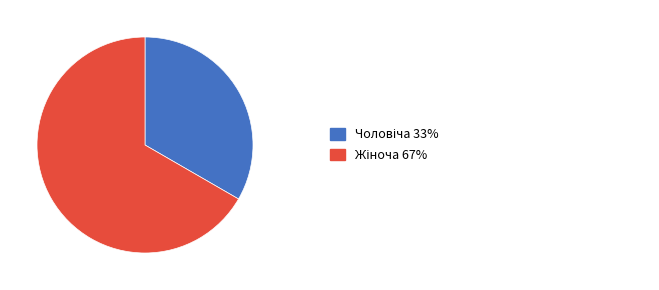

Is there any slice that represents more than half of the pie?

Yes